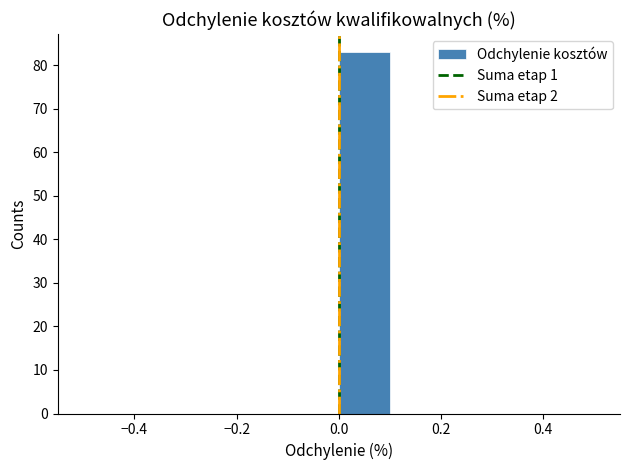

Reading left to right, transcribe this chart: for each bar, give the range it covers on the x-axis and its height. The values are not printed on the chart, so give them approximately, as read against the axis.

-0.5 to -0.4: 0
-0.4 to -0.3: 0
-0.3 to -0.2: 0
-0.2 to -0.1: 0
-0.1 to 0.0: 0
0.0 to 0.1: 83
0.1 to 0.2: 0
0.2 to 0.3: 0
0.3 to 0.4: 0
0.4 to 0.5: 0